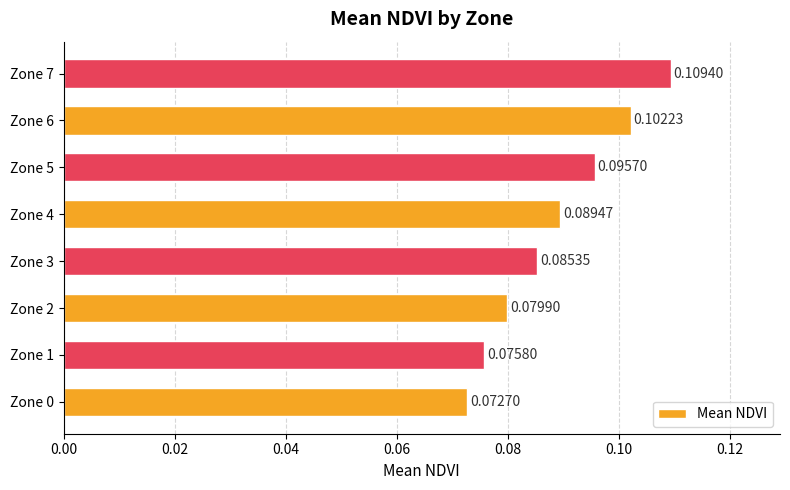

Rank the categories by value from highest to lowest.

Zone 7, Zone 6, Zone 5, Zone 4, Zone 3, Zone 2, Zone 1, Zone 0